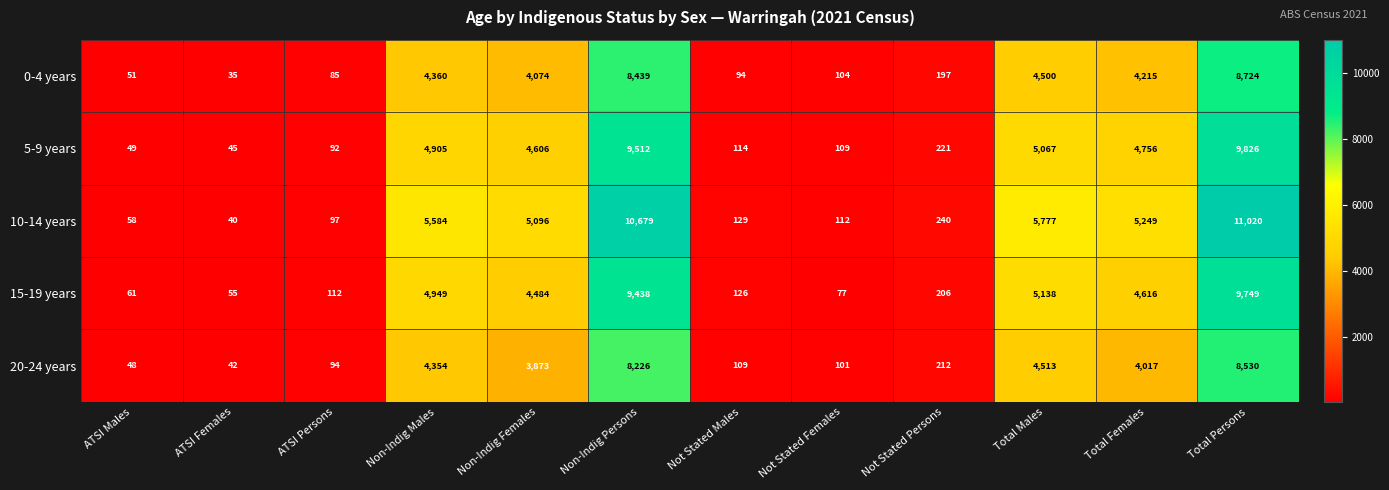

Count the number of data series in this chart.

5